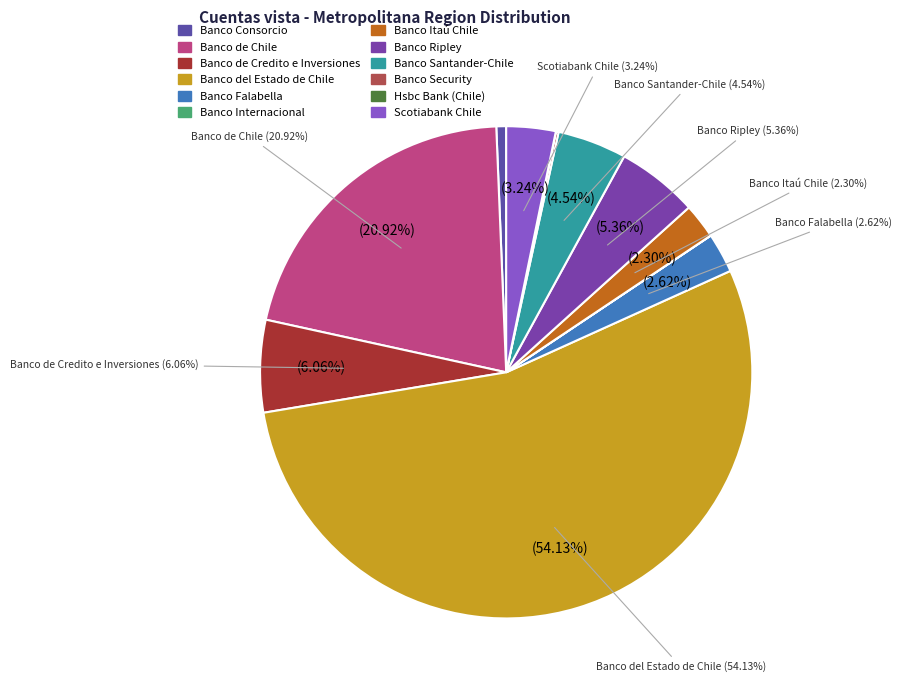

Count the number of slices in the pie.

12